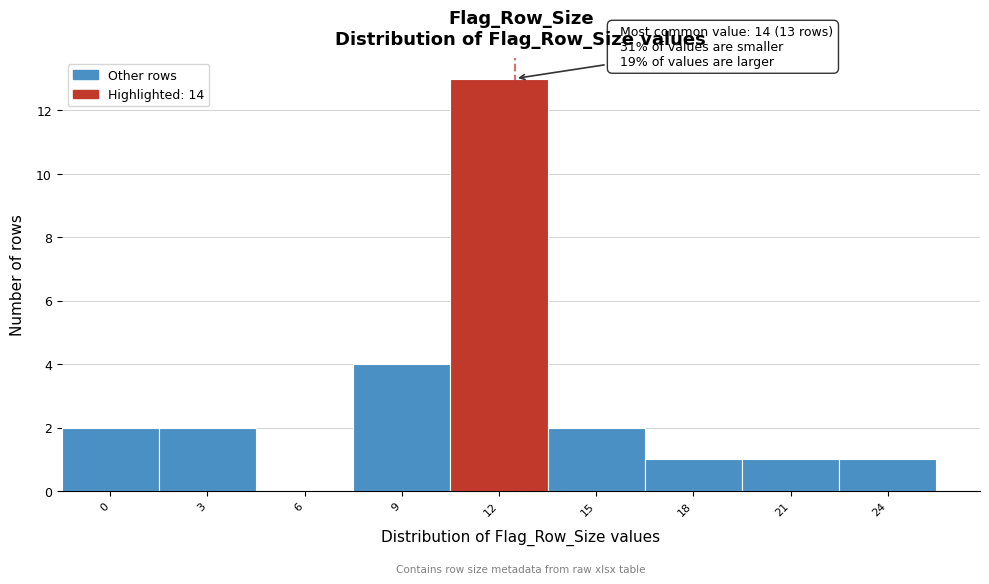

Reading right to left, list all the values displayed in this chart.

24=1	21=1	18=1	15=2	12=13	9=4	6=0	3=2	0=2